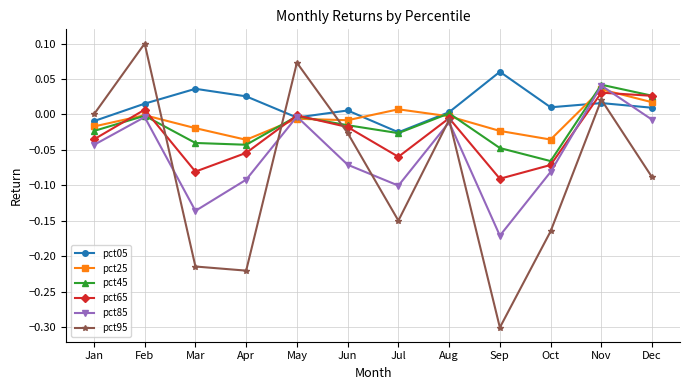

At which category is the sum across all series the highest?

Nov